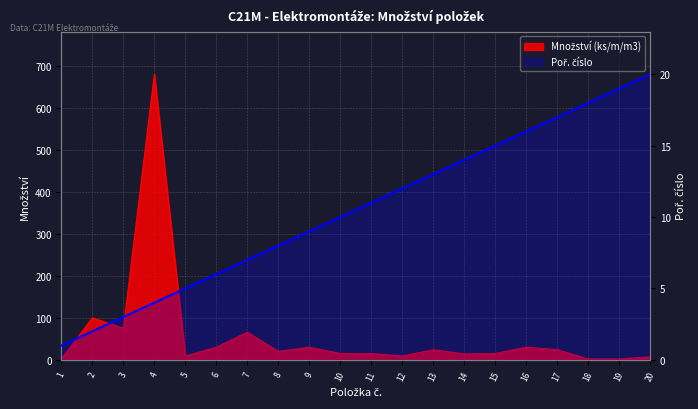

What is the sum of all values?

210